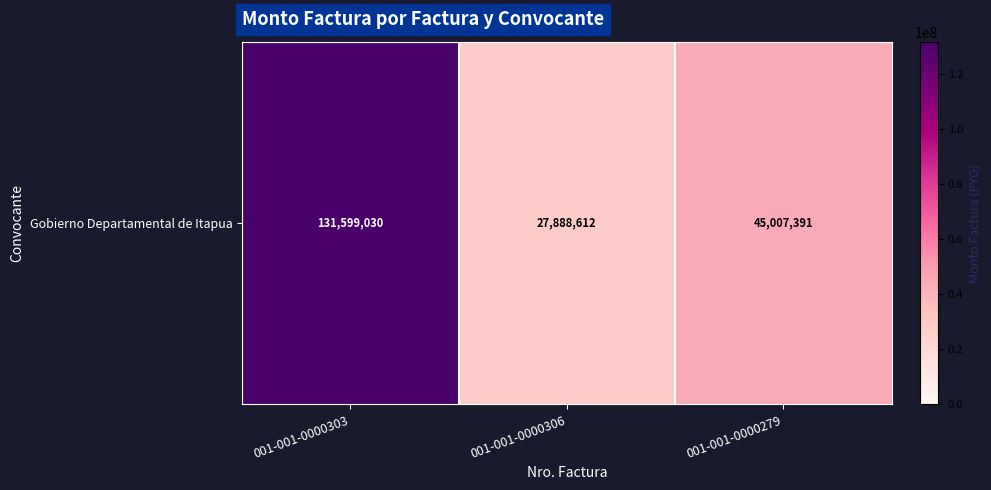

Rank the categories by value from lowest to highest.

001-001-0000306, 001-001-0000279, 001-001-0000303